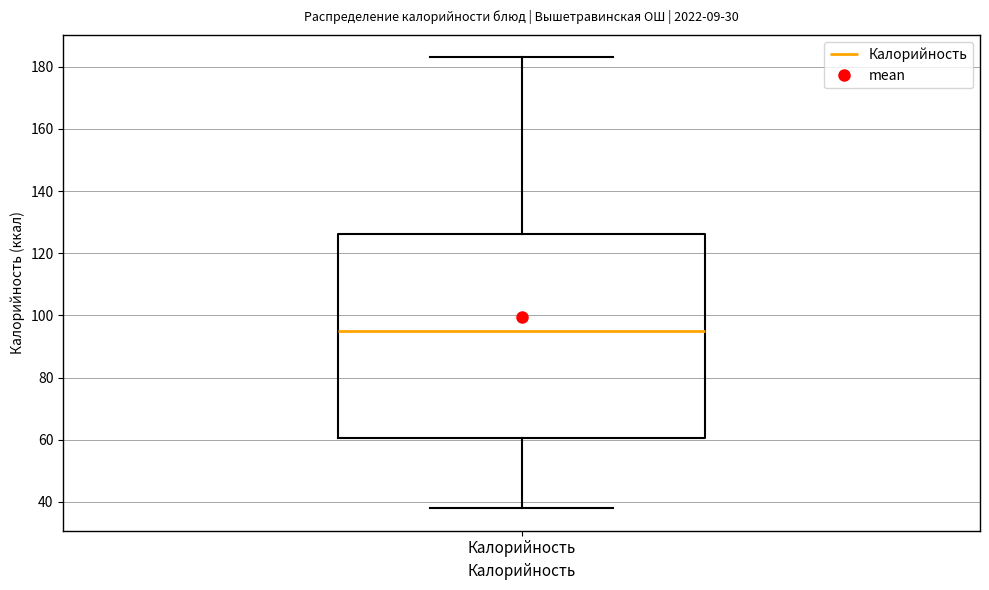

Transcribe this box plot: give where the median line is, the range the box spans, and where the two whiskers end, as read against the y-axis. The values are not printed on the chart, so give them approximately, as read against the axis.

median 96, box 60 to 126, whiskers 38 to 184